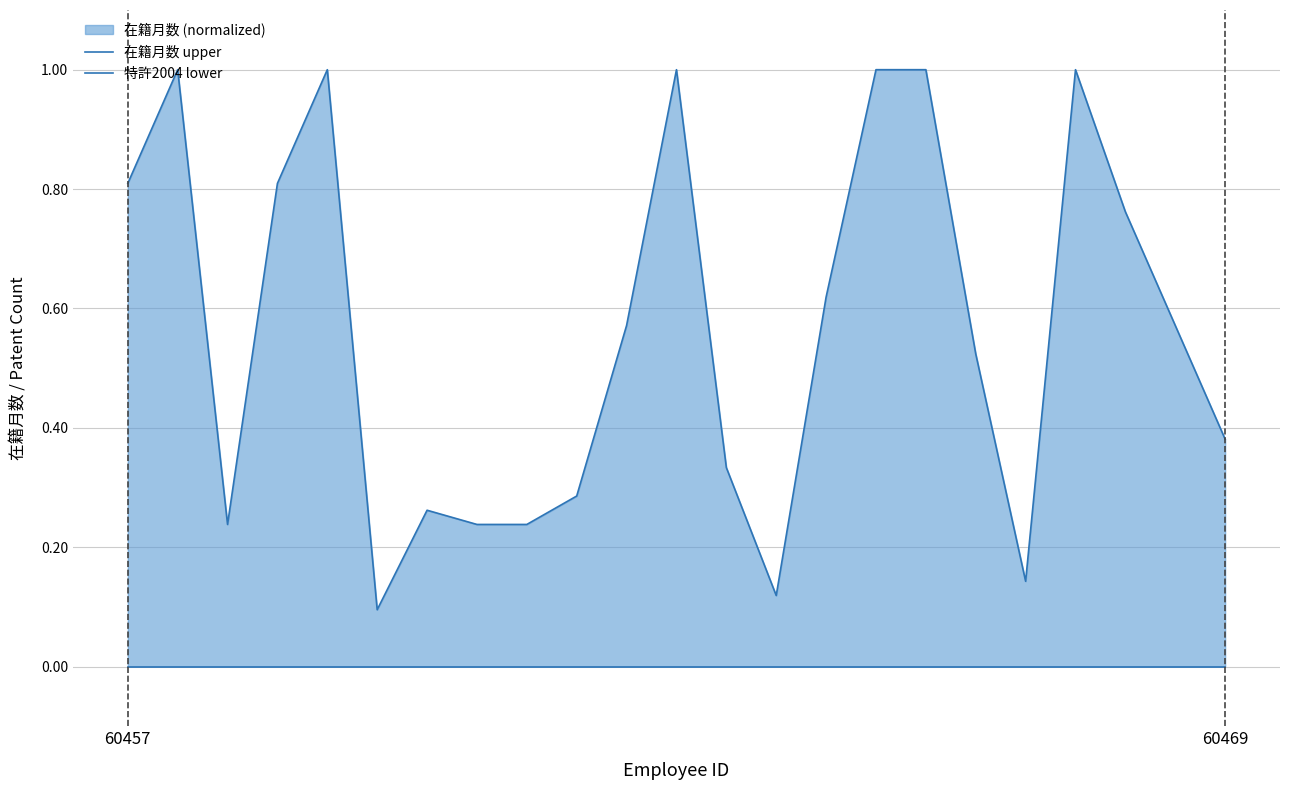

Is it true that 特許2004 lower equals 0.0 at 11?

True